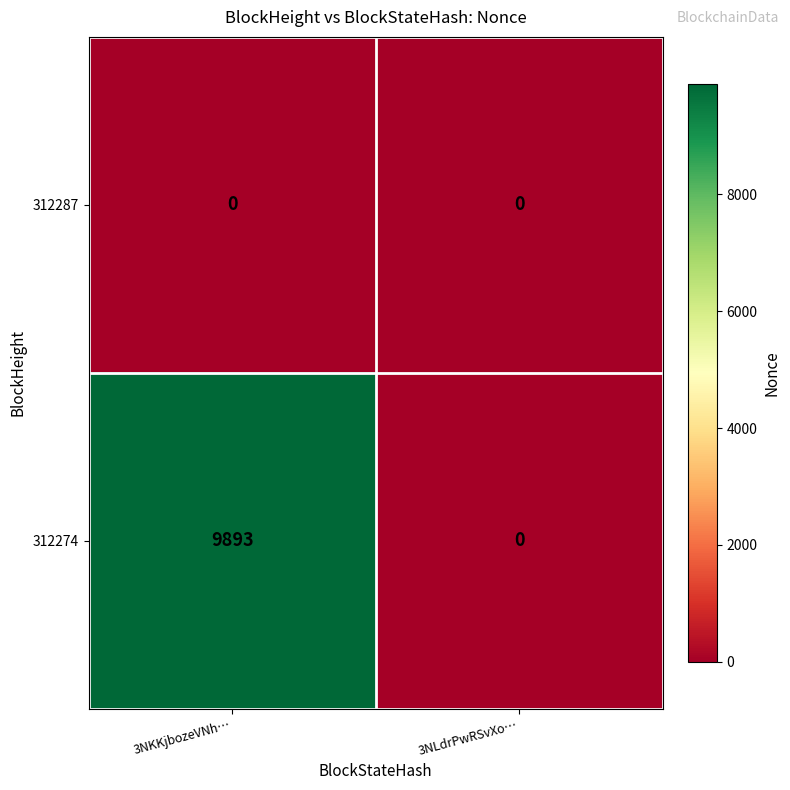

Reading left to right, transcribe all the data shown in this chart.

312287: 0	0
312274: 9893	0